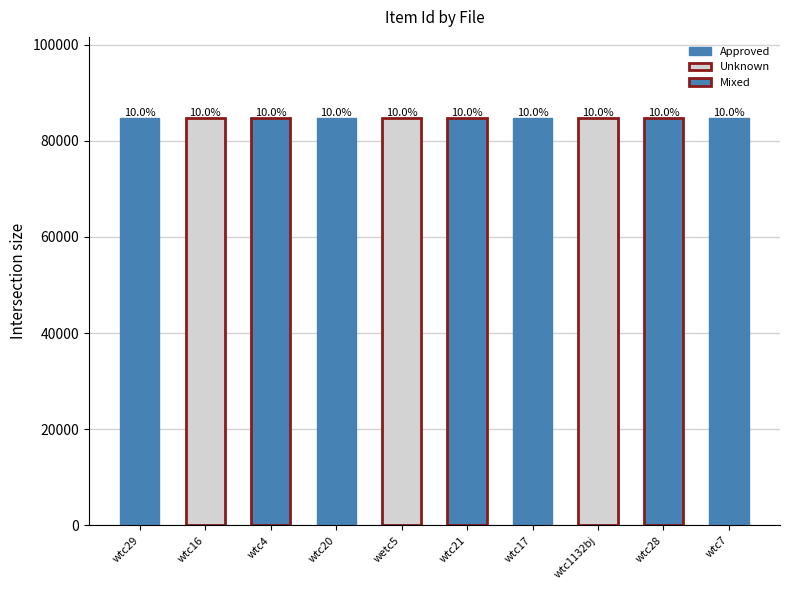

What is the smallest value displayed?

84660